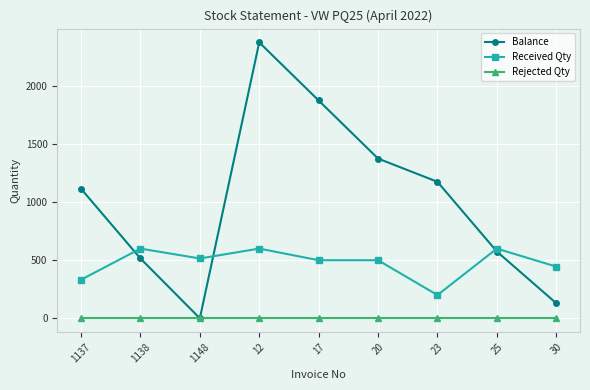

What is the difference between the second highest and minimum values in the Balance series?

1875